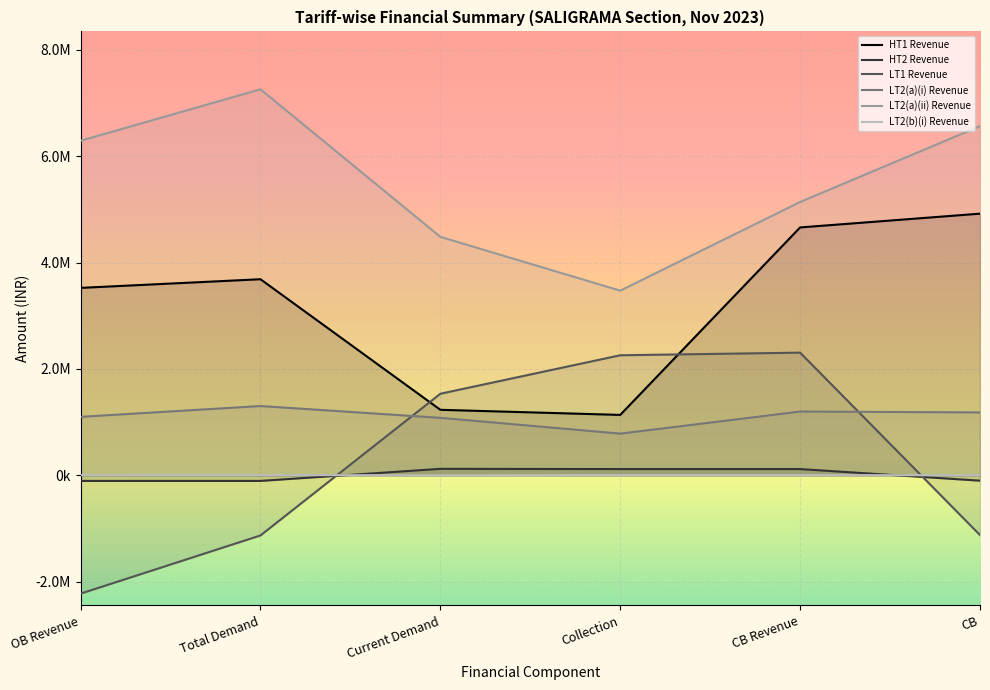

What position from the left is CB Revenue?

5